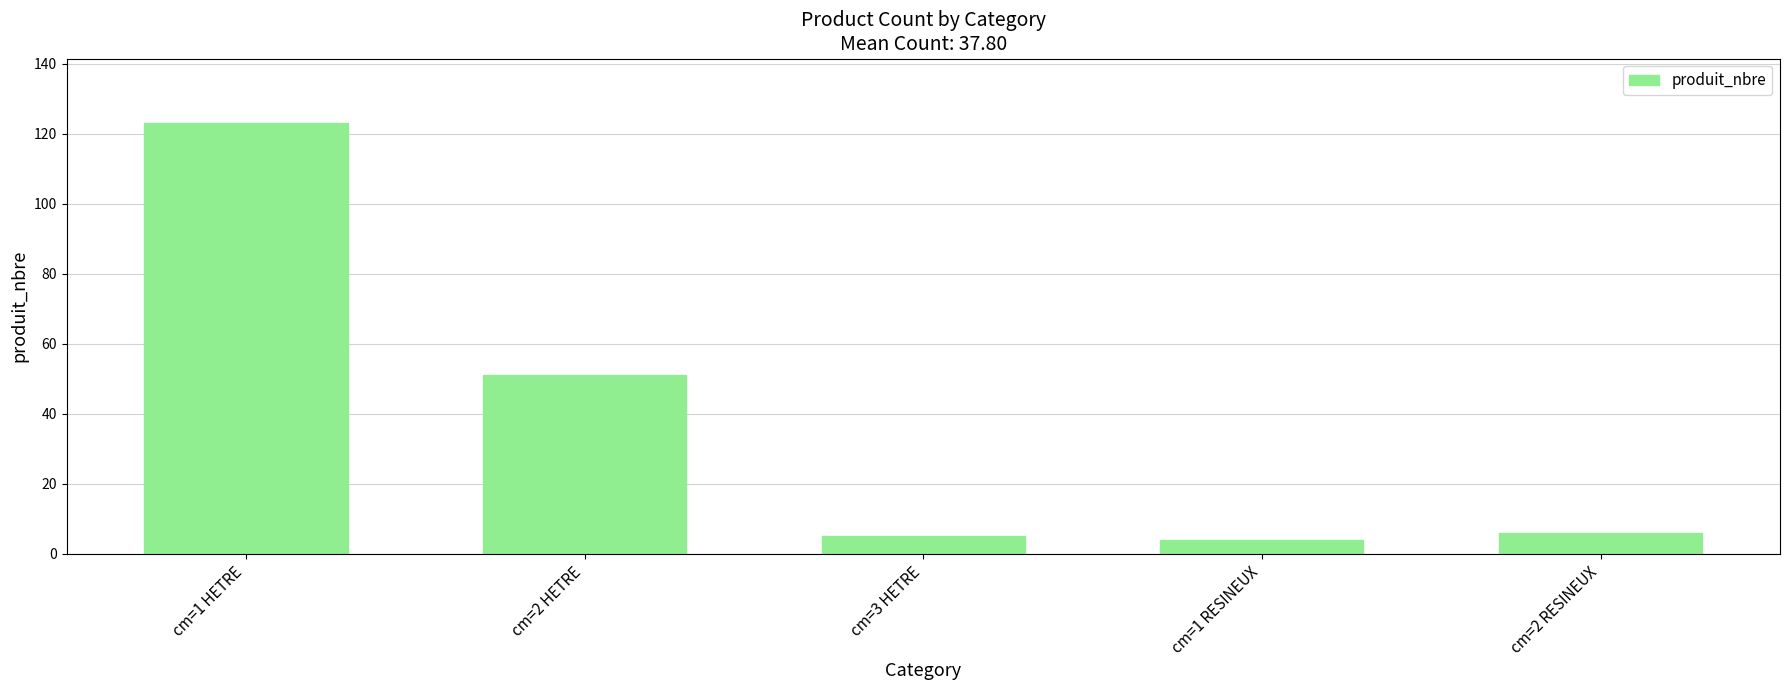

The chart shows a value of 51 at cm=2 HETRE. True or false?

True